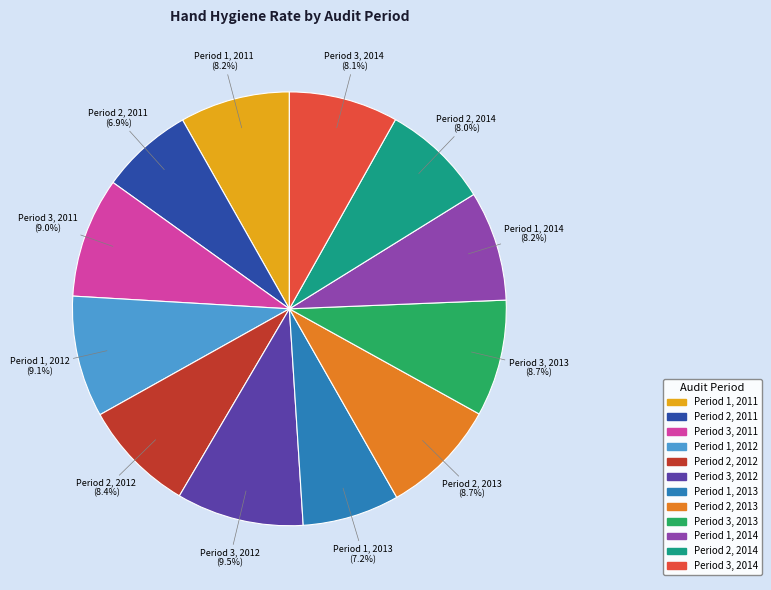

How many segments does this pie chart have?

12